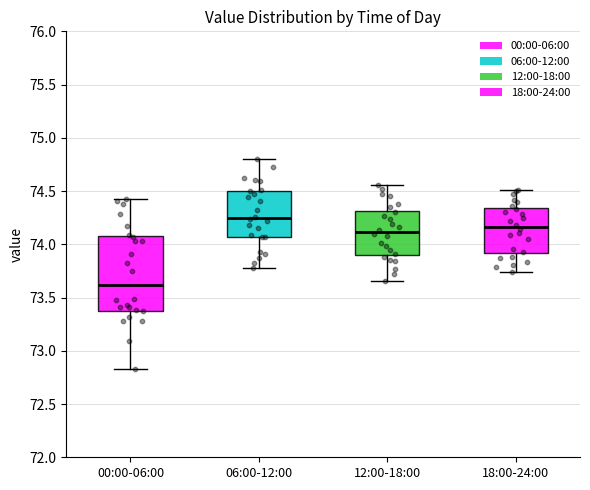

Comparing the boxes themselves (not the whiskers), which one is the tallest?

00:00-06:00